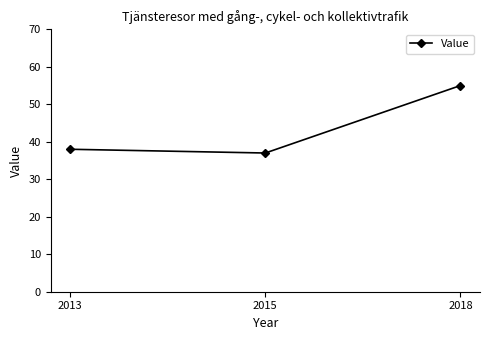

Is this an area chart (filled region under the line)?

No